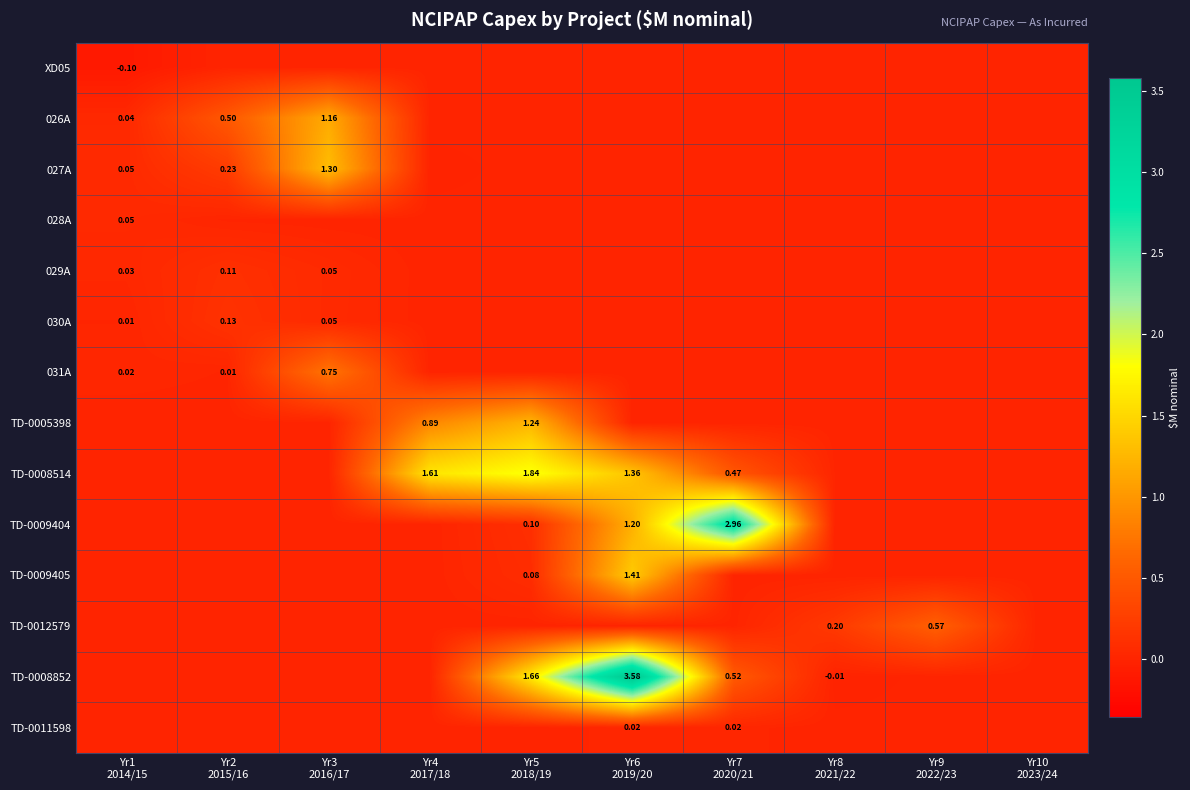

At which category is the sum across all series the highest?

Yr6
2019/20